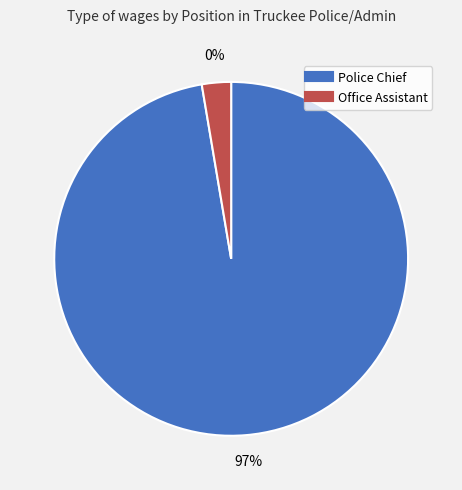

Which slice represents more than half of the pie?

Police Chief